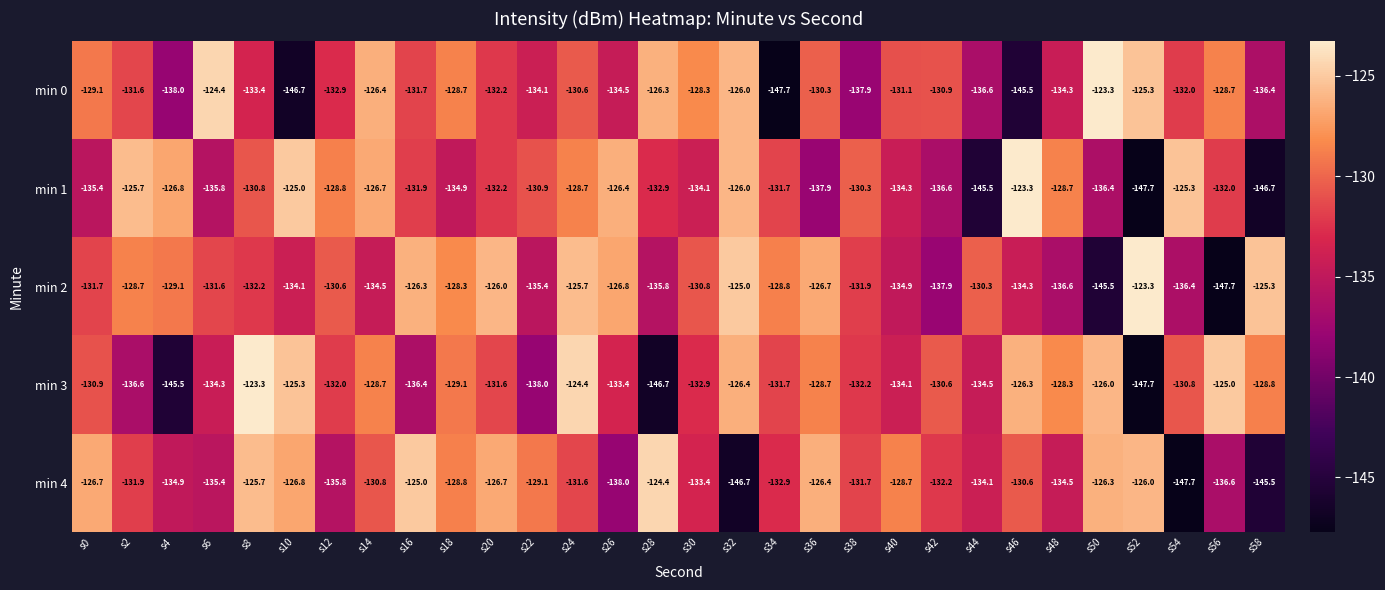

What is the highest value of the min 3 series?

-123.3